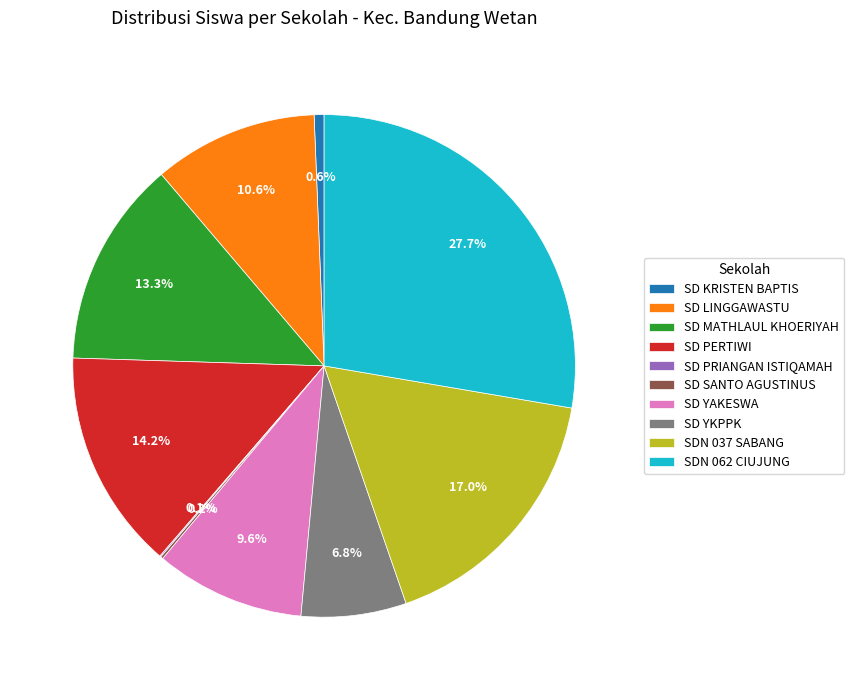

Which has a higher value, SDN 037 SABANG or SDN 062 CIUJUNG?

SDN 062 CIUJUNG